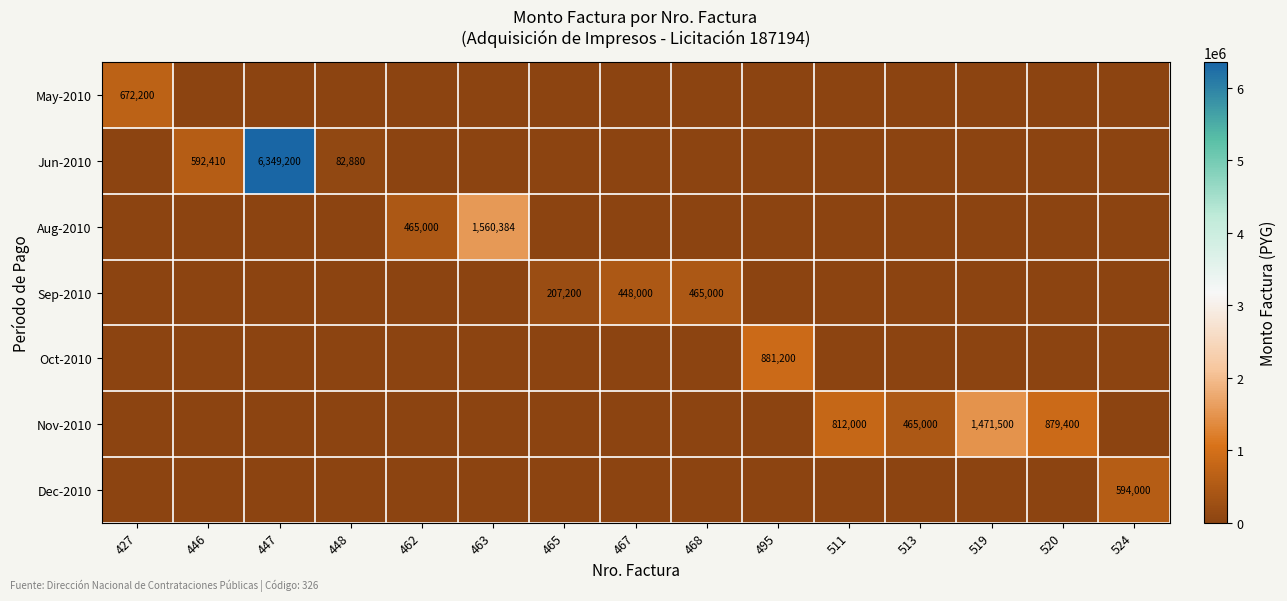

Which has a higher value, 427 or 446?

427